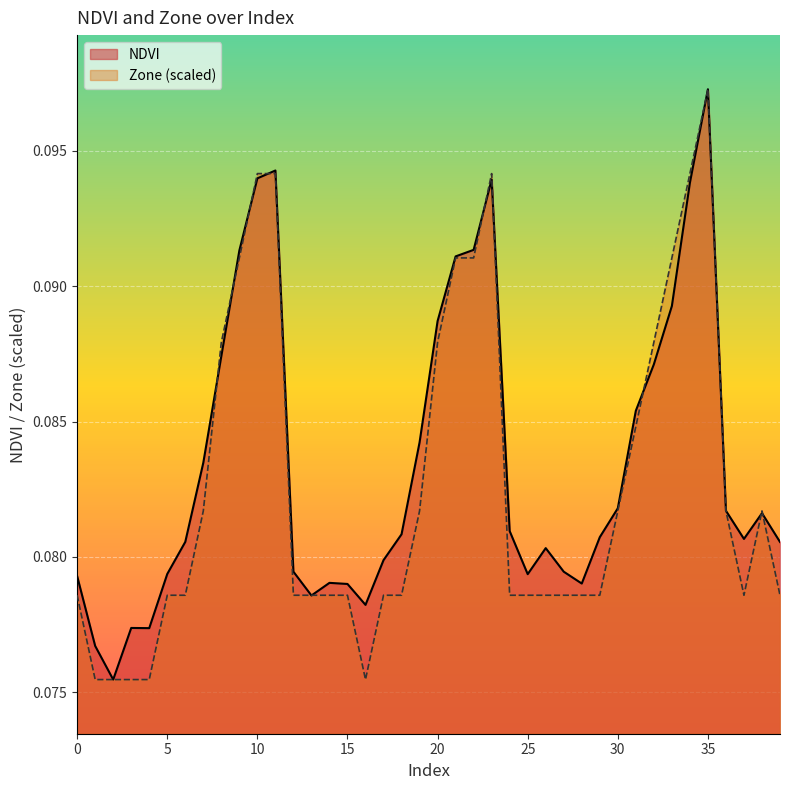

Which series has the largest range (max minus min)?

NDVI